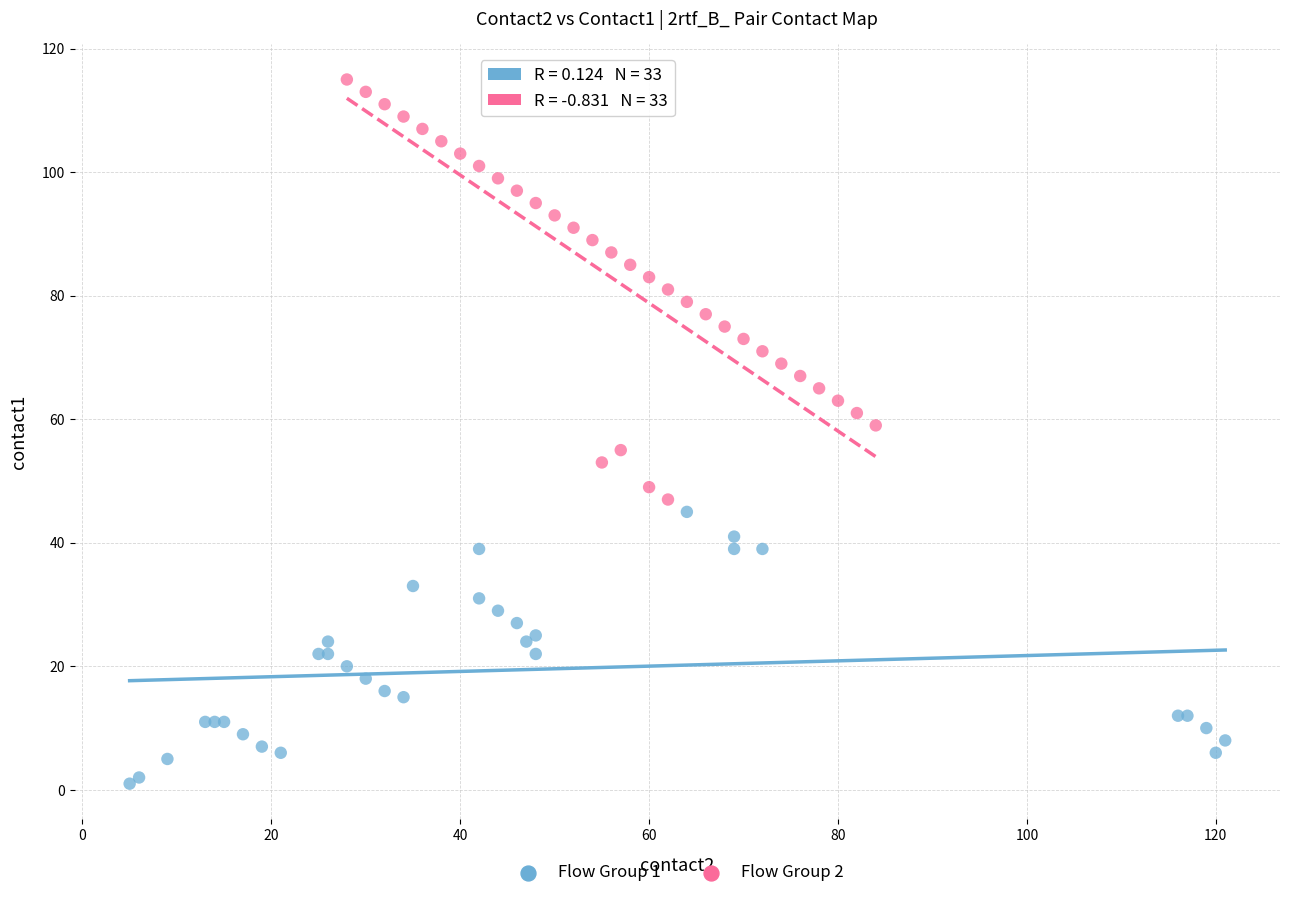

Which series reaches the minimum Y coordinate?

Flow Group 1